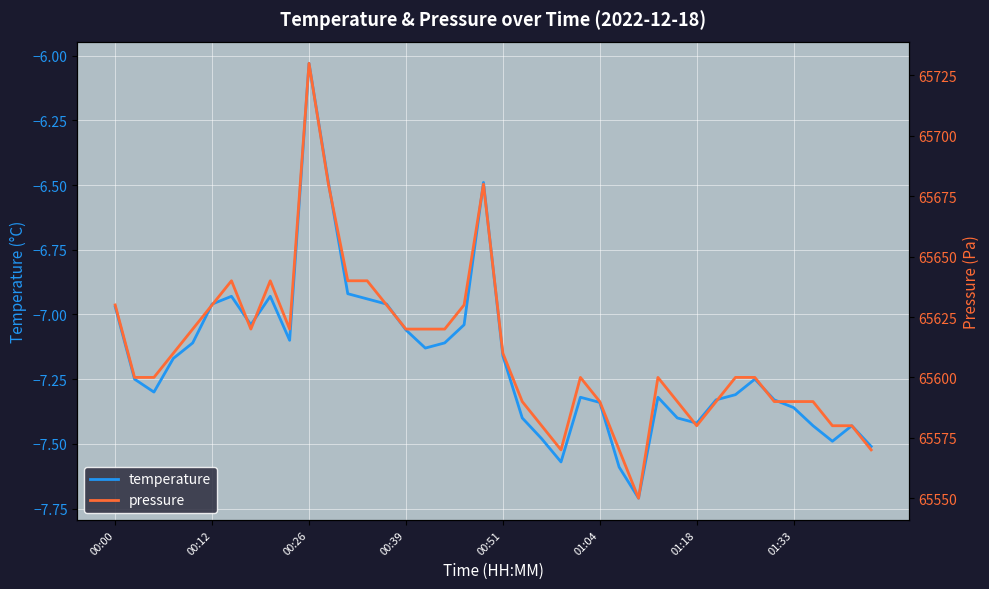

Where does the temperature series first go above -7?

00:00